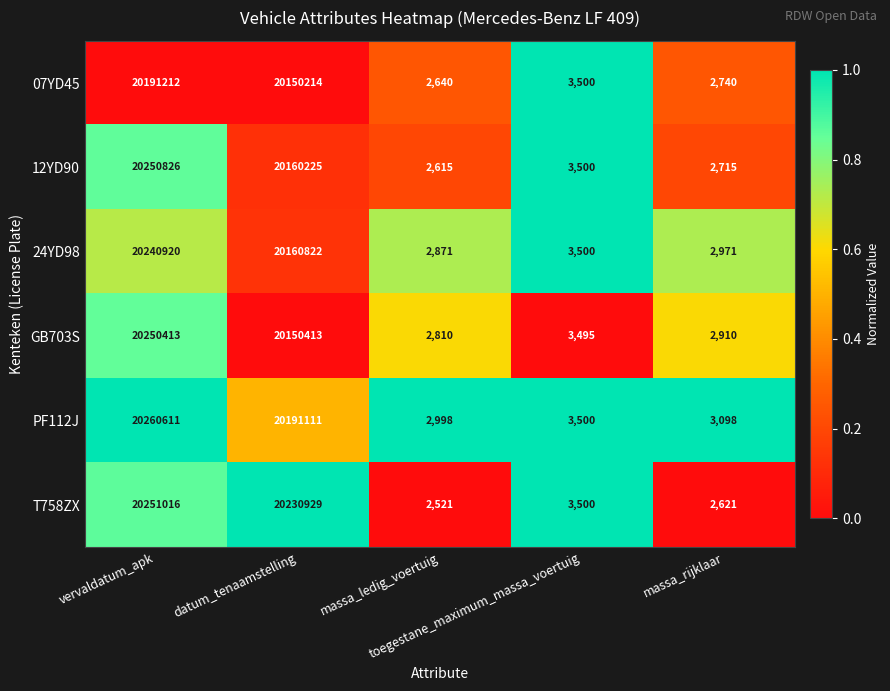

Which series has the largest total across all categories?

T758ZX